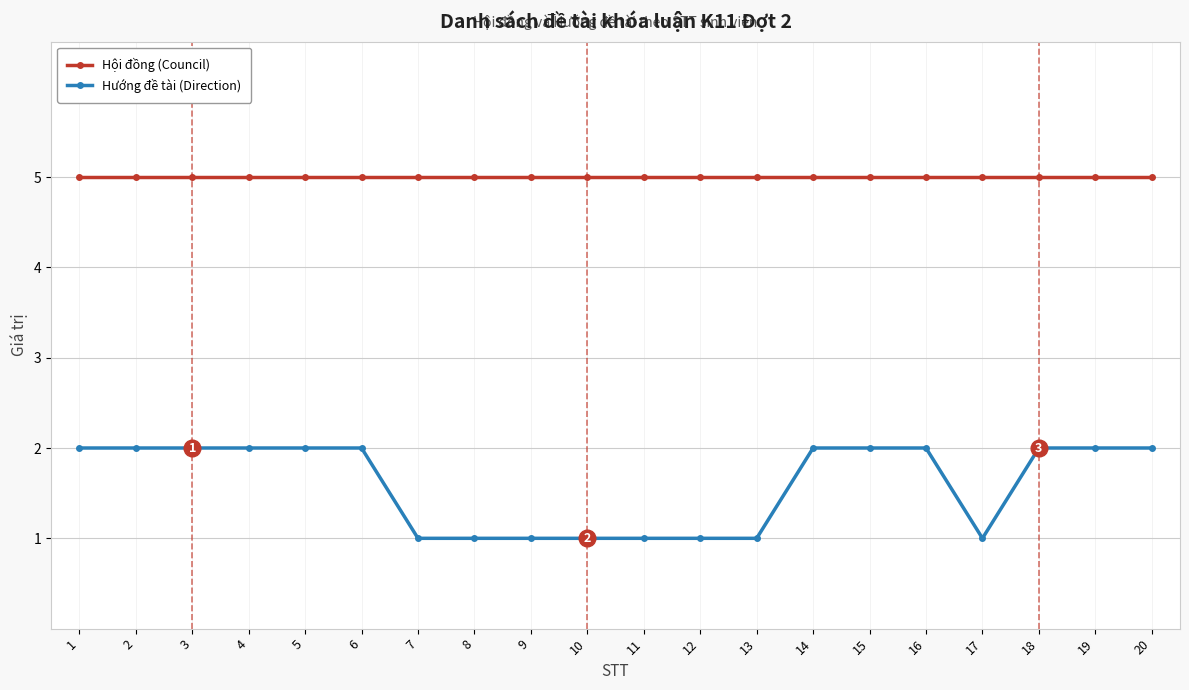

Which series has the largest total across all categories?

Hội đồng (Council)